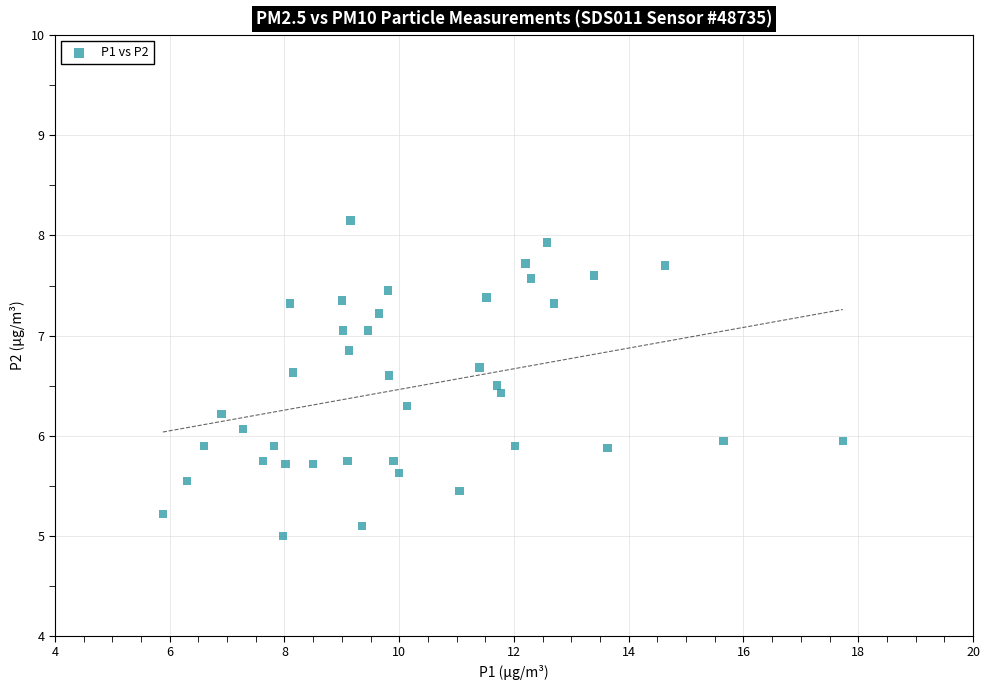

What is the range of X values (max minus min)?

11.9